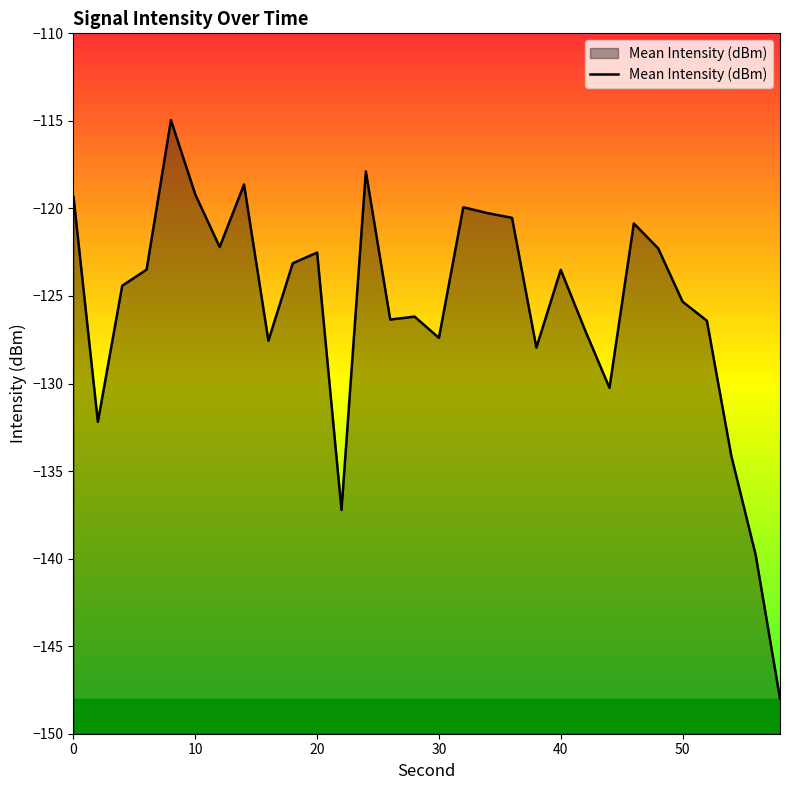

How many distinct data groups are displayed?

1